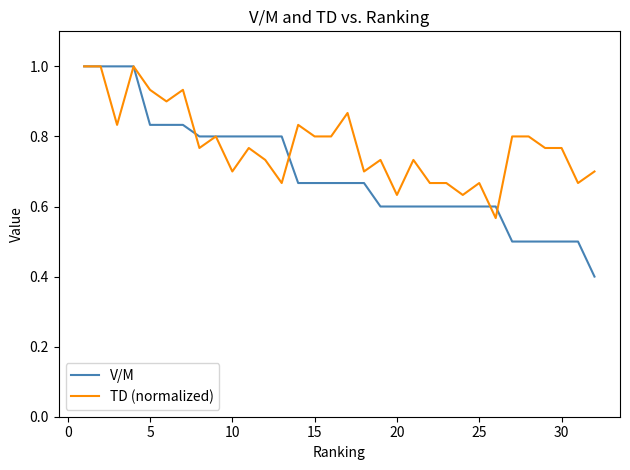

What is the lowest value of the V/M series?

0.4